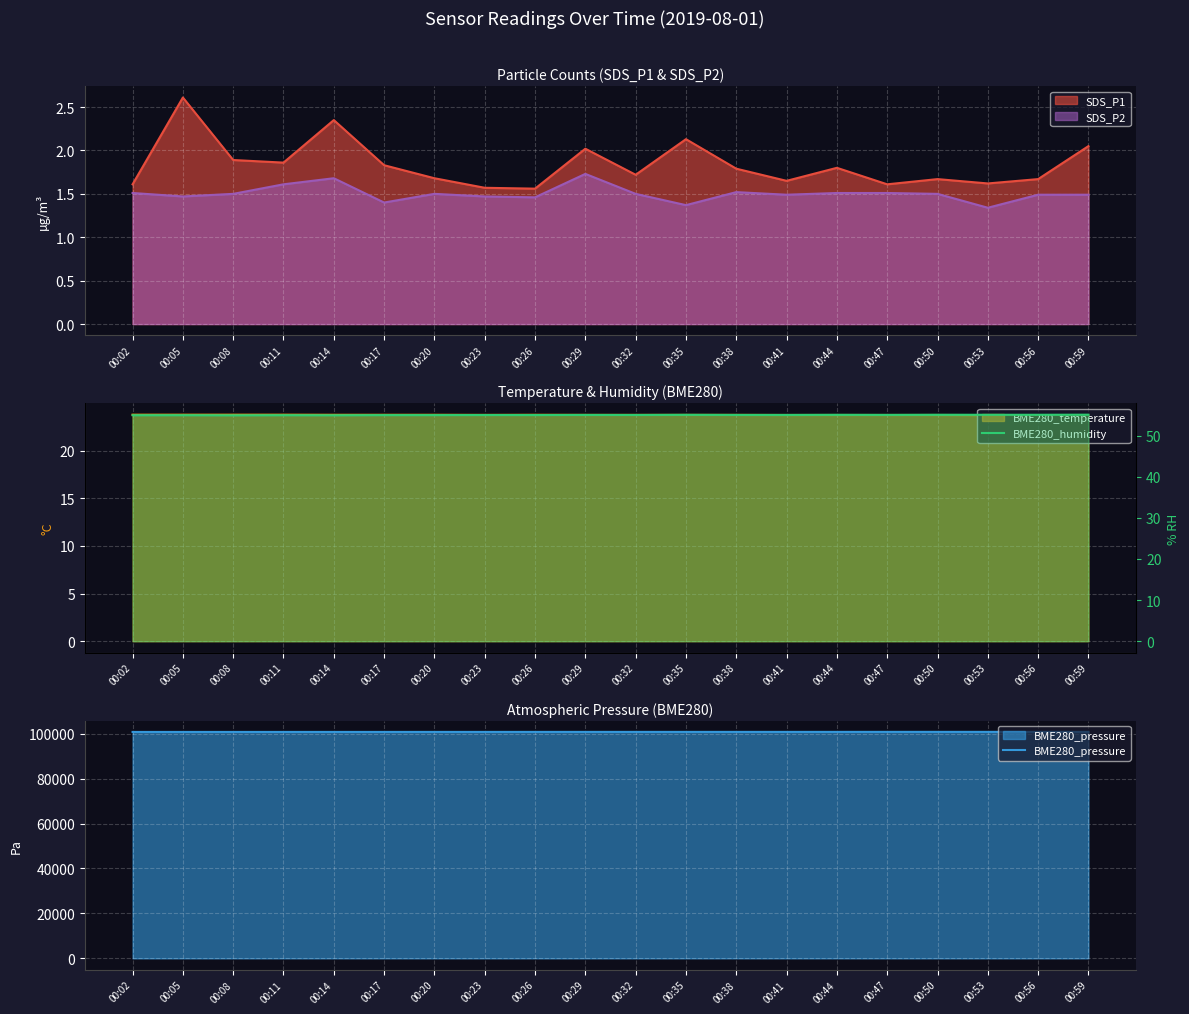

True or false: BME280_humidity and BME280_temperature cross at least once.

False